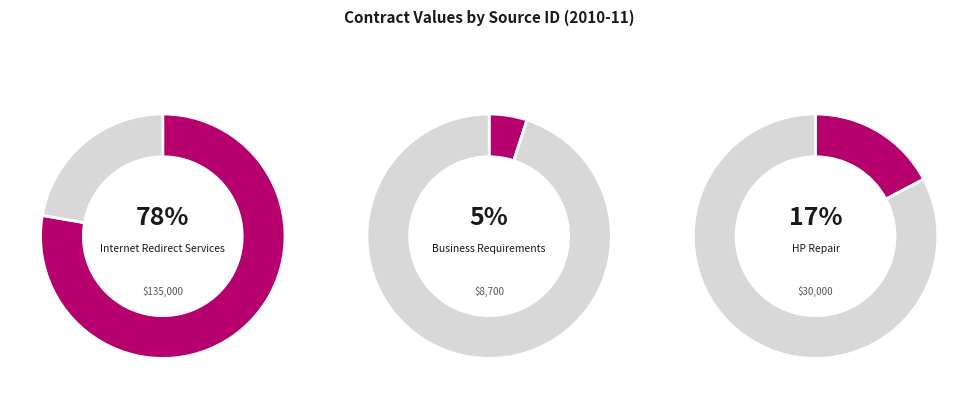

To the nearest percent, what is the difference between the largest and smallest slice percentages?

73%